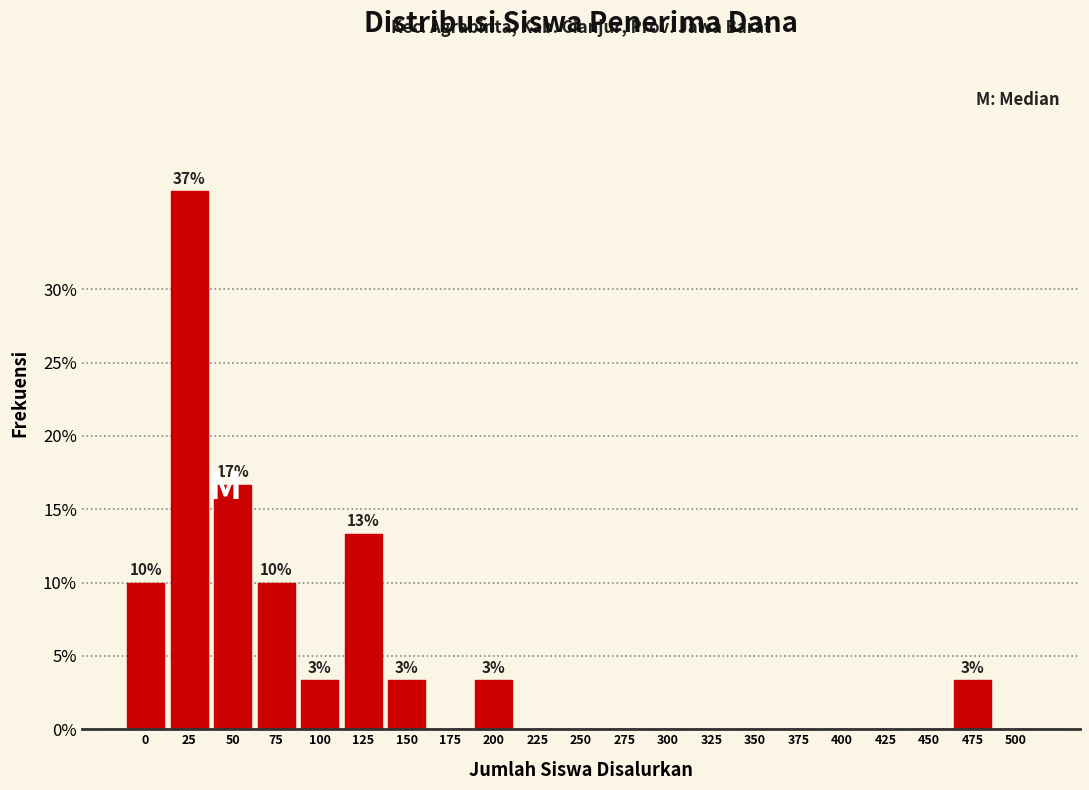

Reading left to right, list all the values displayed in this chart.

0=10.0	25=36.7	50=16.7	75=10.0	100=3.3	125=13.3	150=3.3	175=0.0	200=3.3	225=0.0	250=0.0	275=0.0	300=0.0	325=0.0	350=0.0	375=0.0	400=0.0	425=0.0	450=0.0	475=3.3	500=0.0